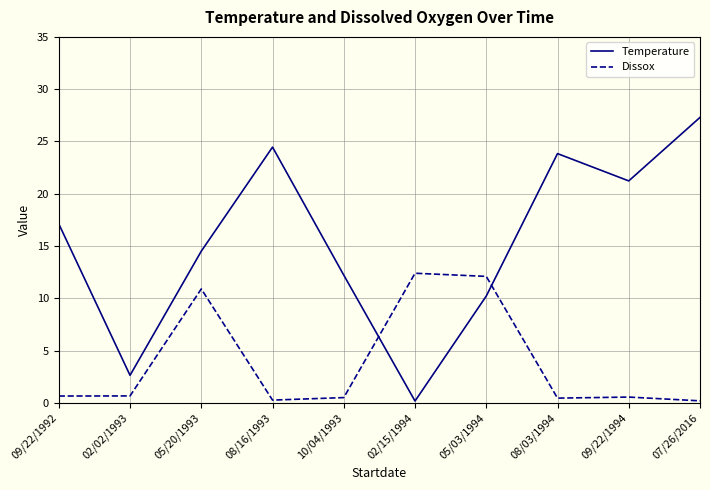

Between 09/22/1992 and 07/26/2016, which series saw the biggest shift?

Temperature